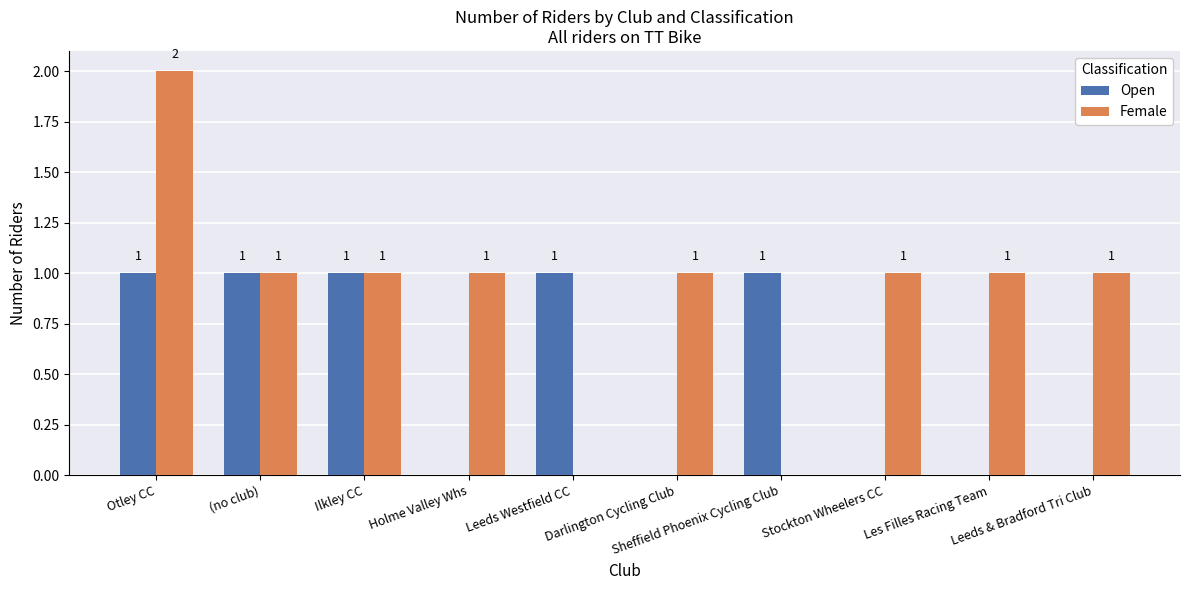

What is the total value across all series at Ilkley CC?

2